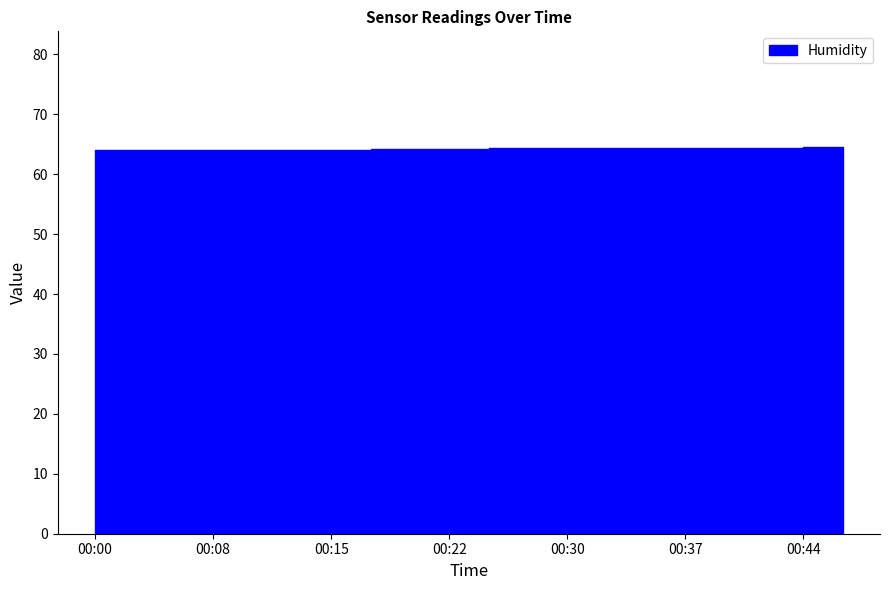

At how many categories does at least one series exceed 3?

20